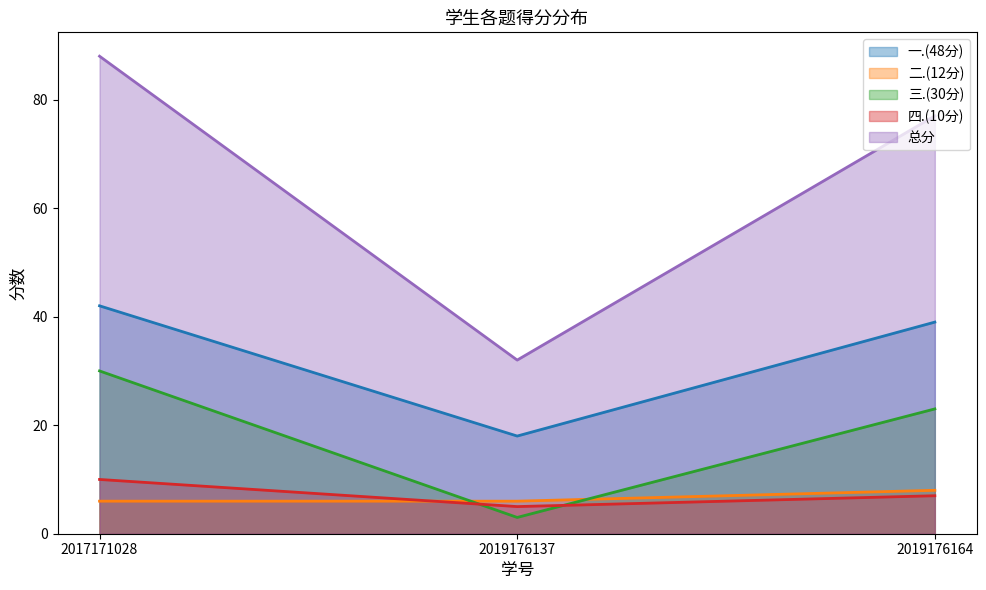

How many distinct data groups are displayed?

5